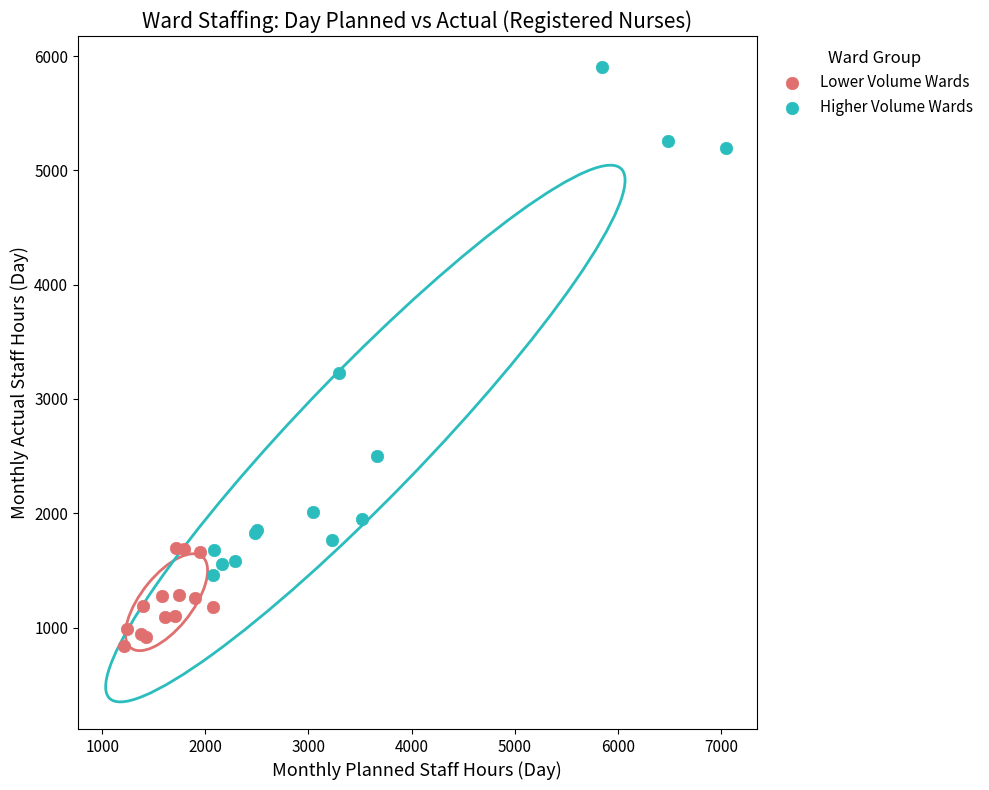

Which series contains the lowest Y value?

Lower Volume Wards